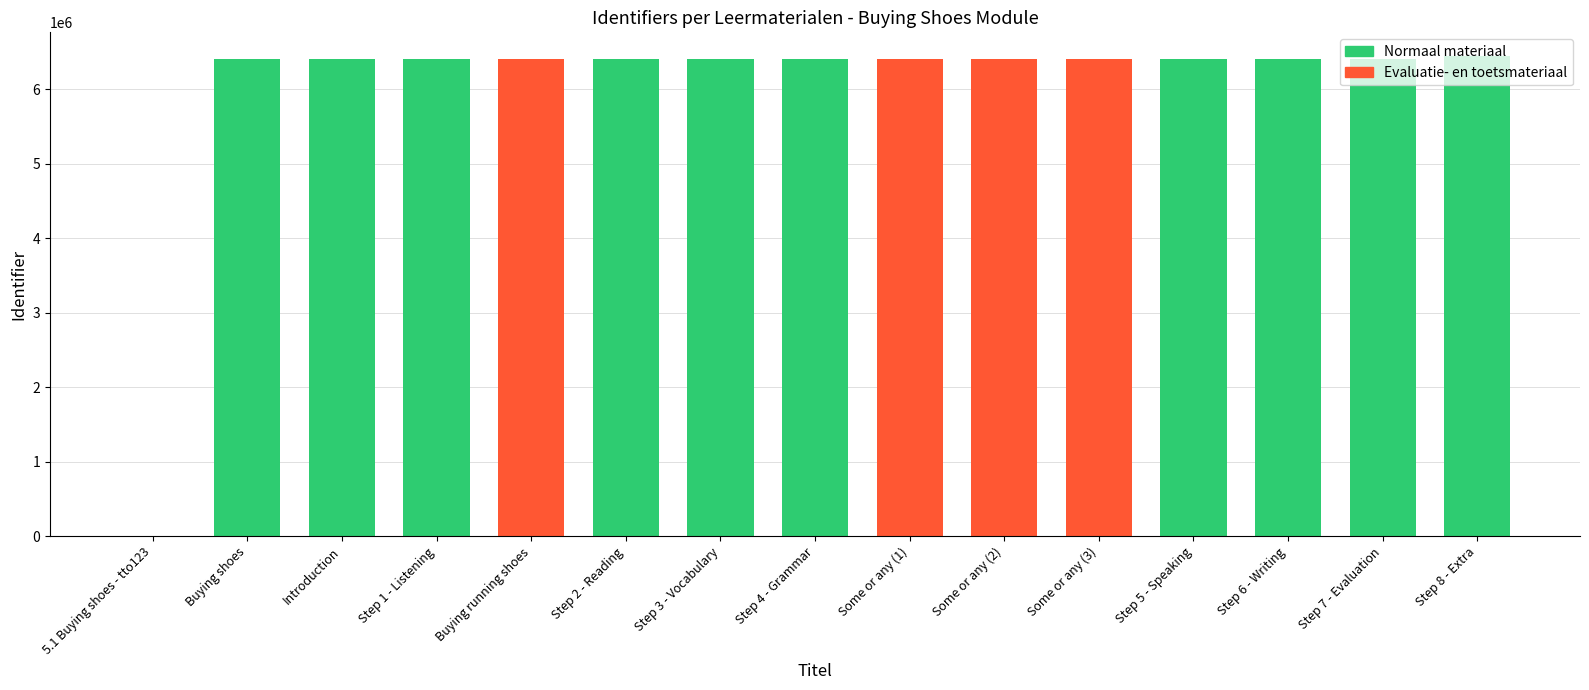

The value at Step 5 - Speaking is 6408690. True or false?

True